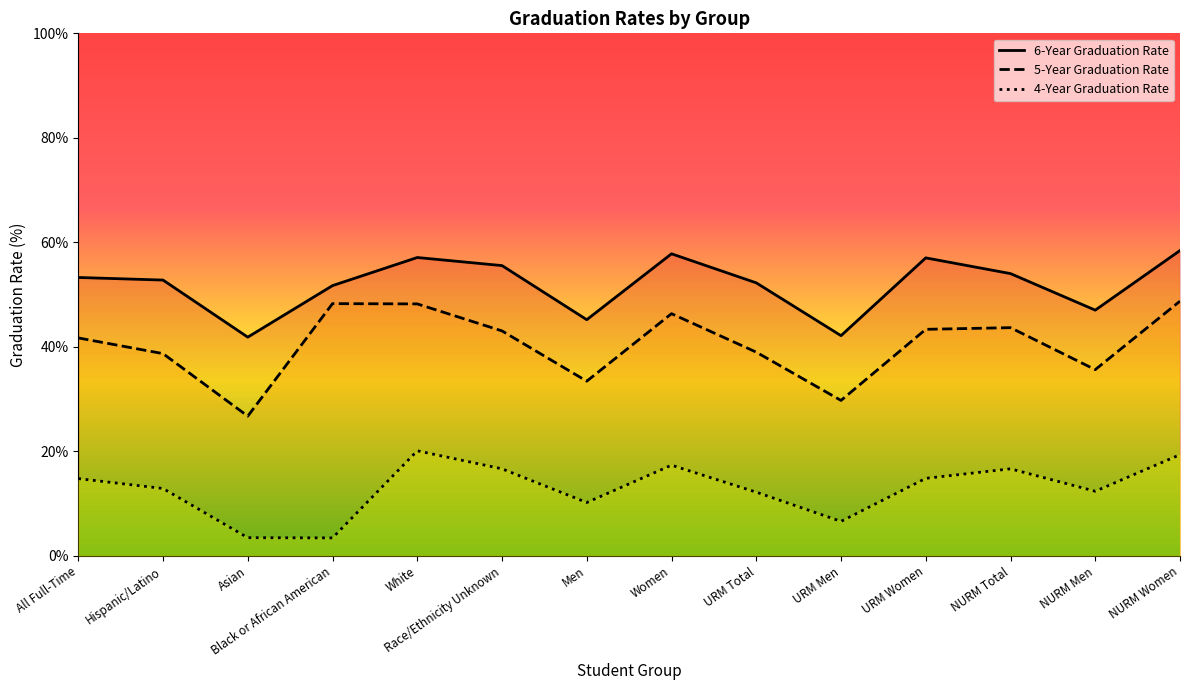

How many values in the 4-Year Graduation Rate series are below 14?

7